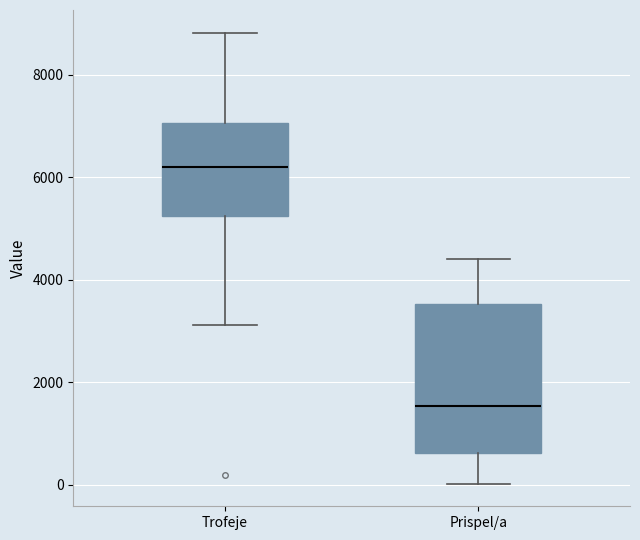

Which box has the highest median line?

Trofeje